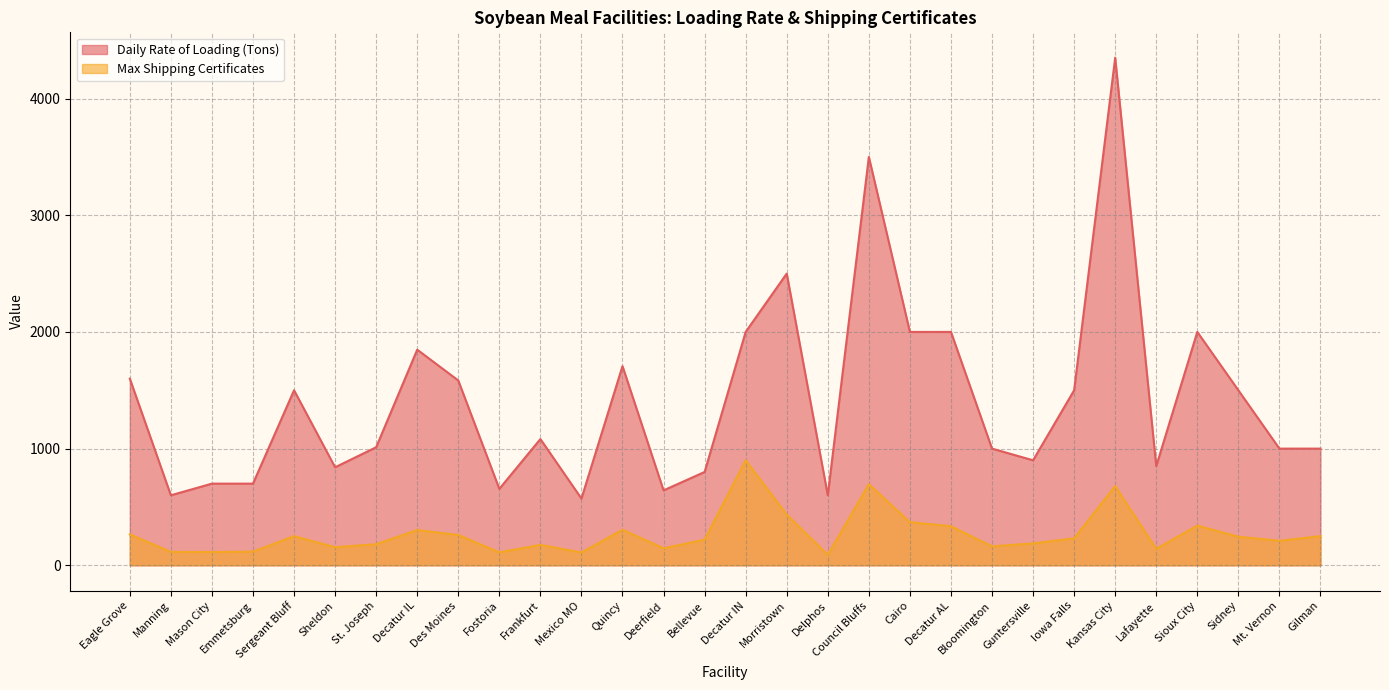

How many lines are shown in the chart?

2